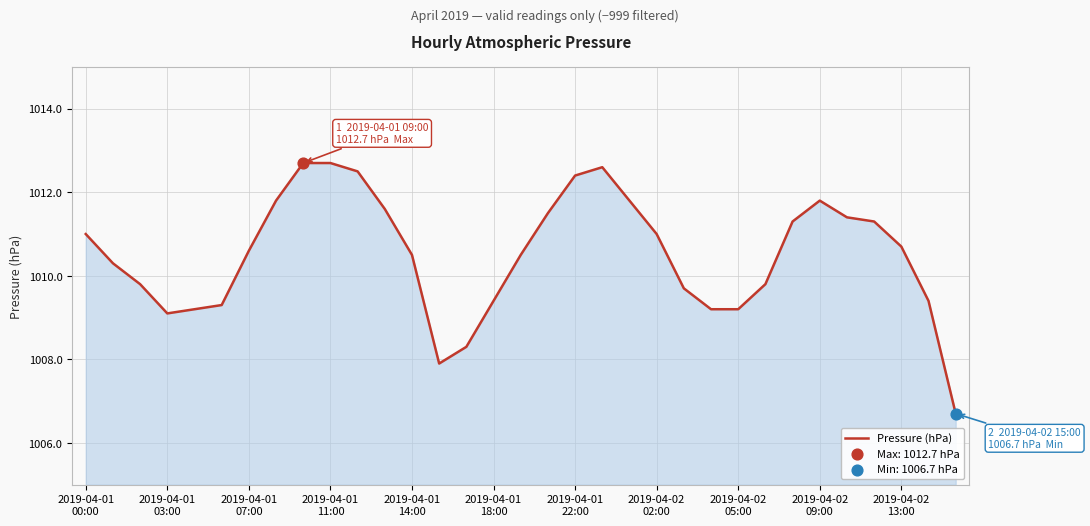

What is the difference between the maximum and minimum values?

6.0